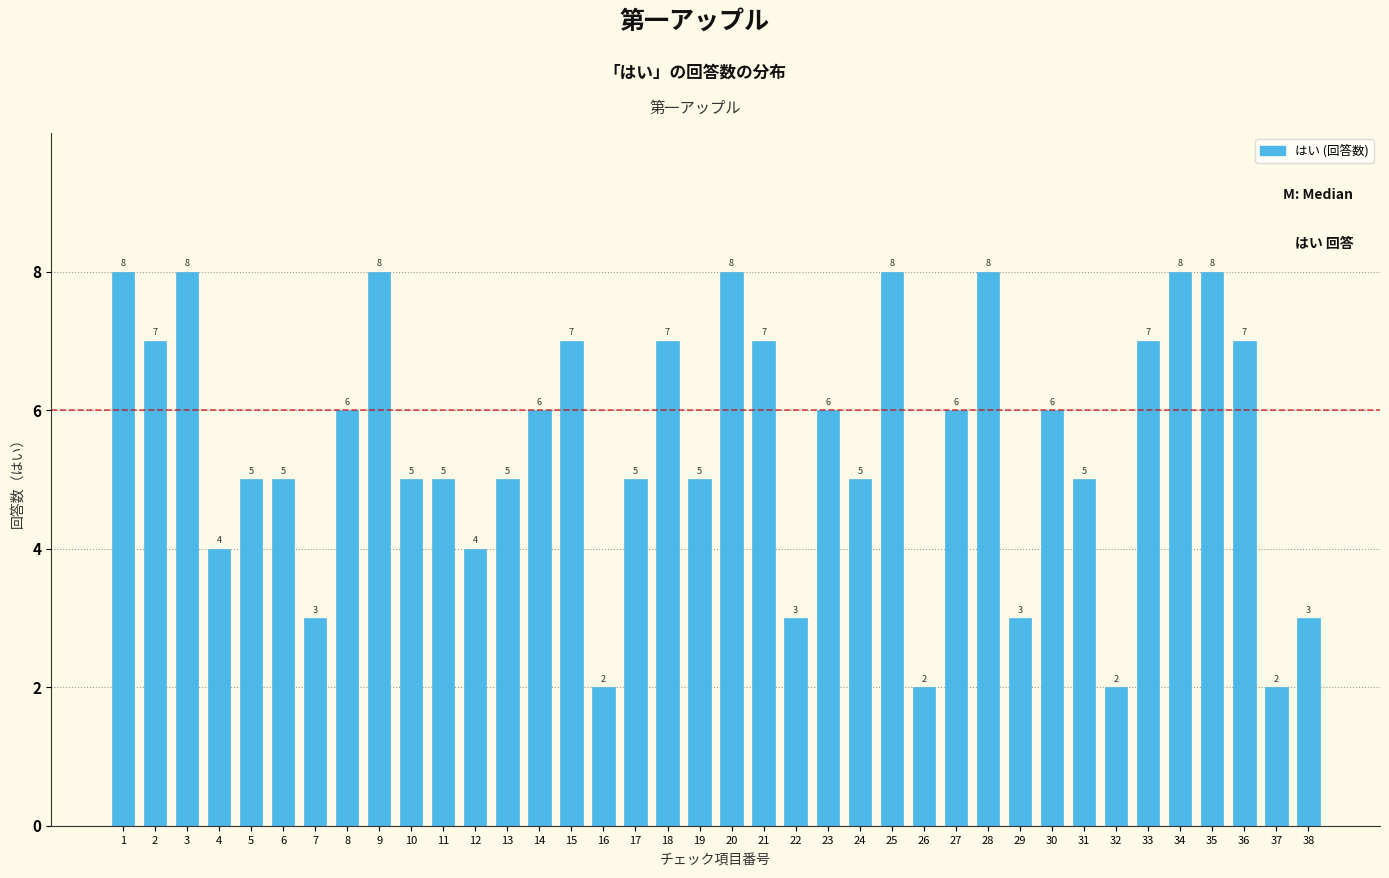

Reading left to right, list all the values displayed in this chart.

8	7	8	4	5	5	3	6	8	5	5	4	5	6	7	2	5	7	5	8	7	3	6	5	8	2	6	8	3	6	5	2	7	8	8	7	2	3